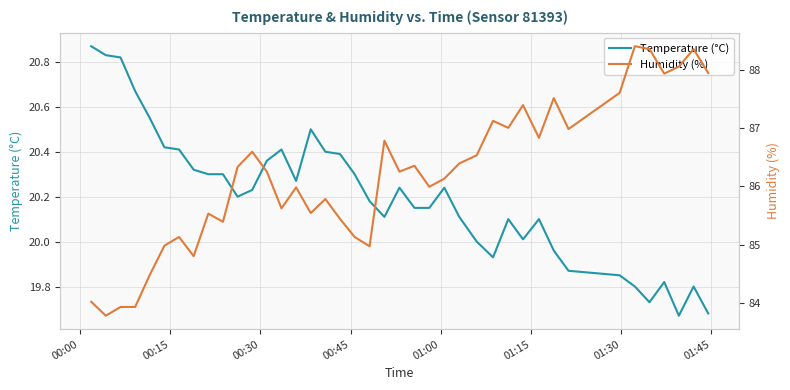

What is the difference between the maximum and minimum values in the Temperature (°C) series?

1.2